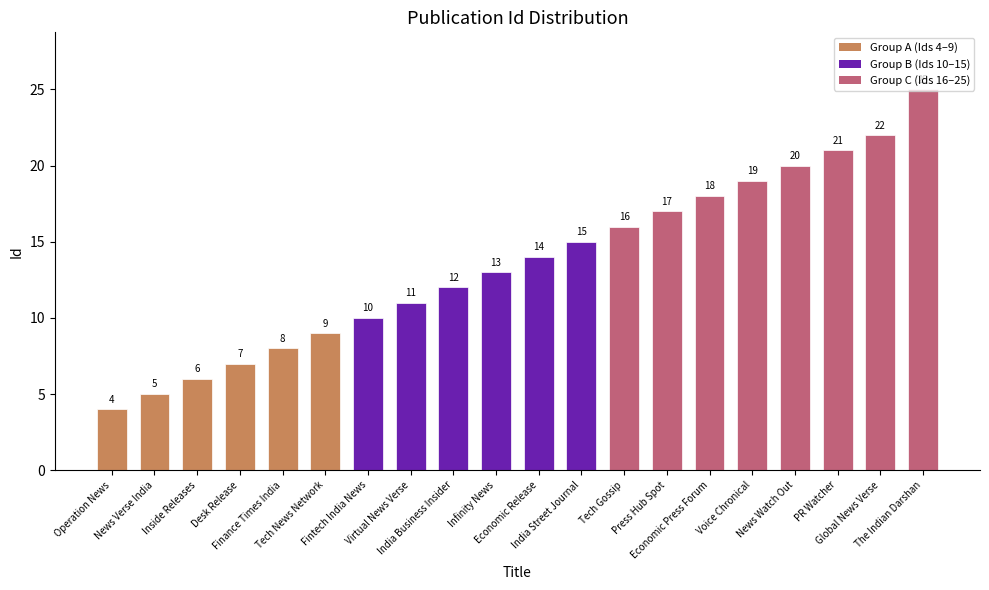

What is the sum of all values?

272